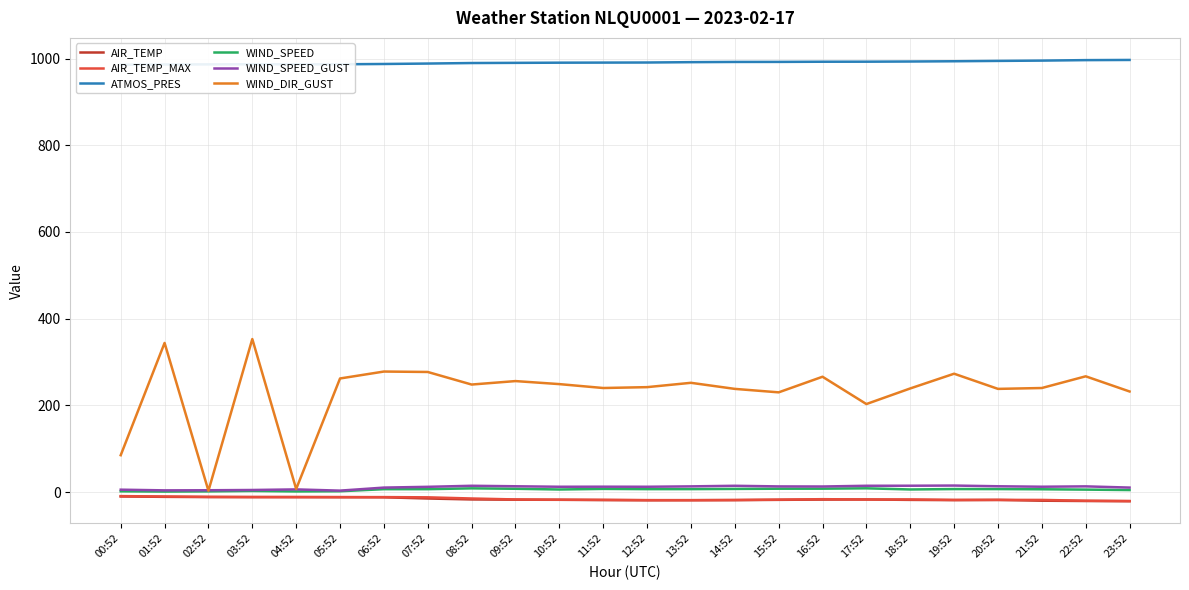

Read the AIR_TEMP value at 03:52.

-11.6